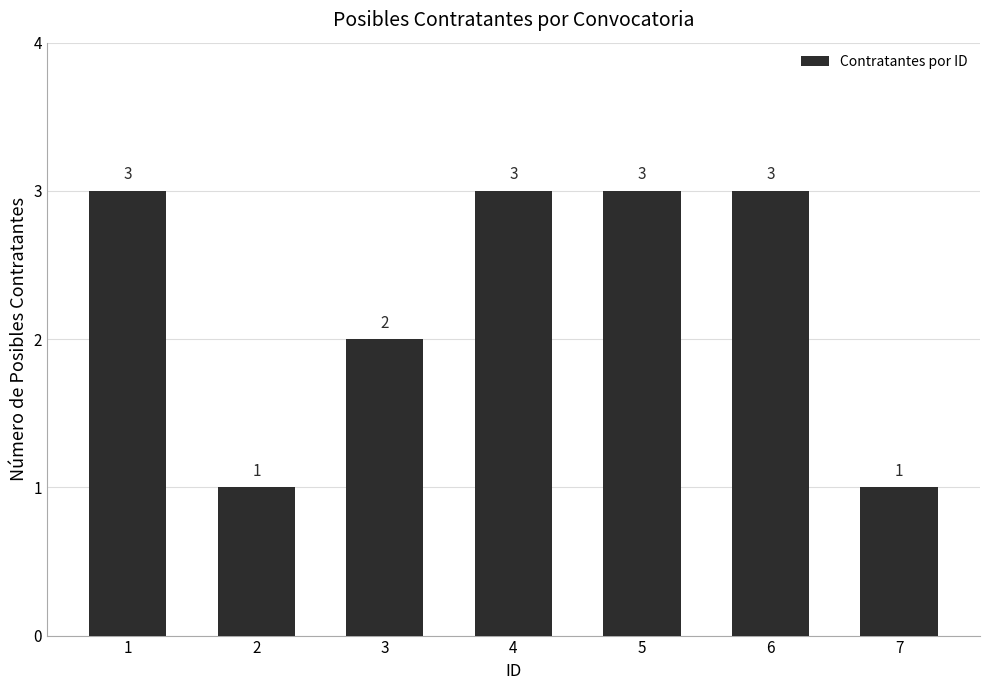

At which label is the value closest to 2?

3